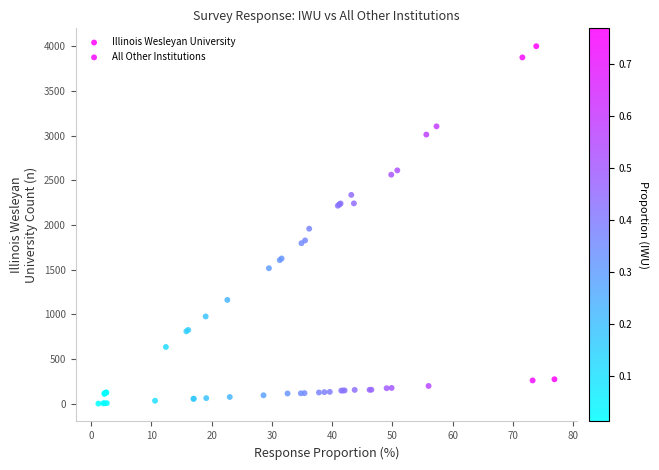

Which series contains the highest Y value?

All Other Institutions